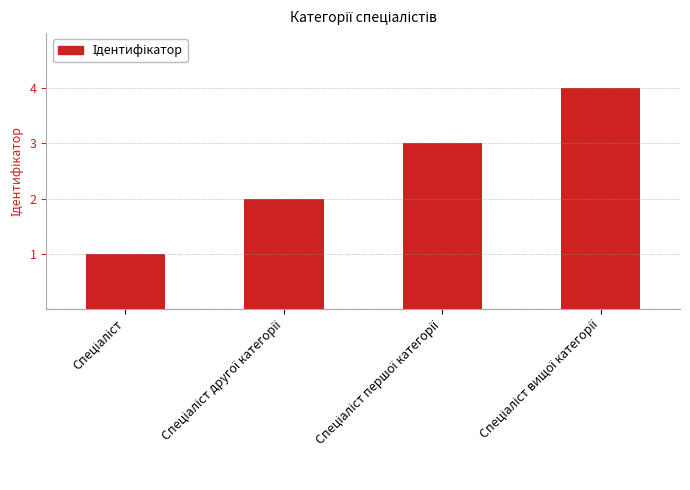

What is the maximum value shown in the chart?

4